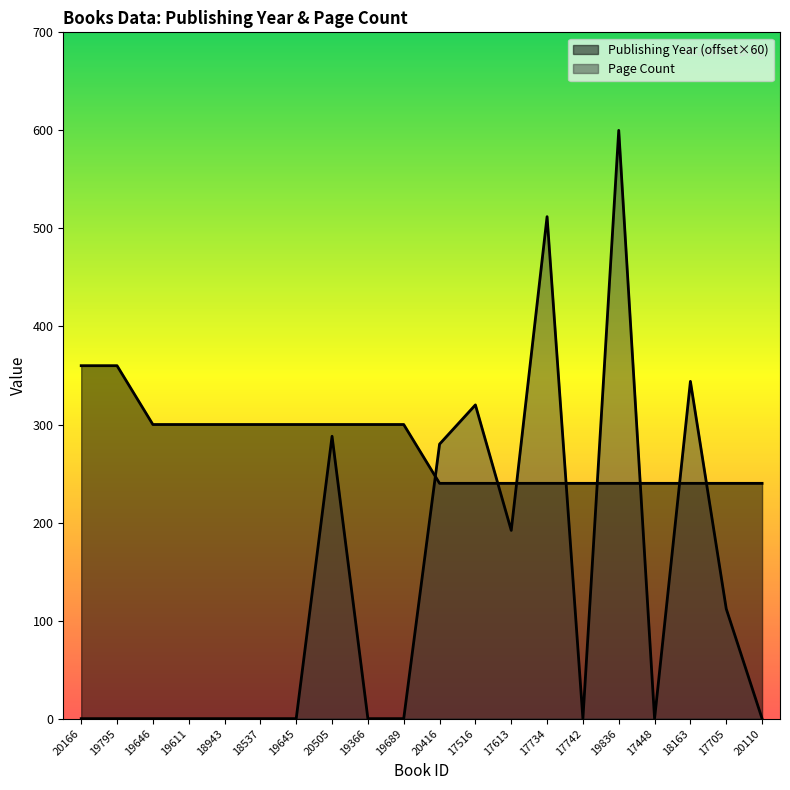

What is the approximate value of Publishing Year at 20416?

240